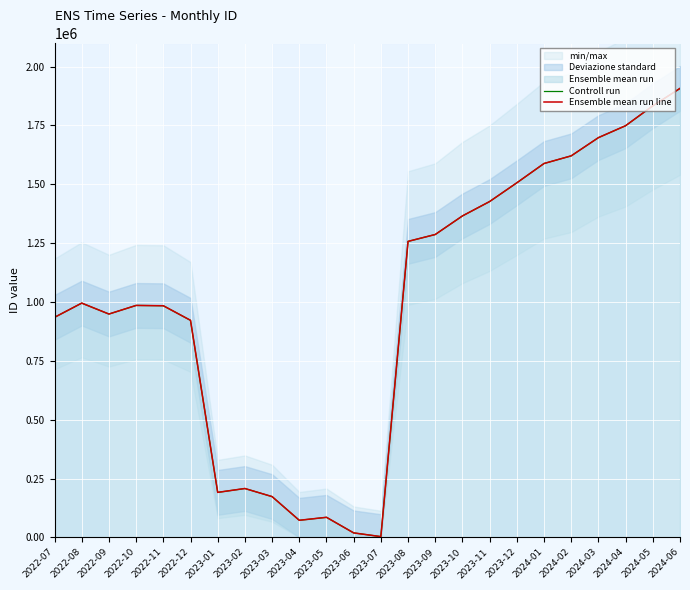

What is the maximum value for Controll run?

1907508